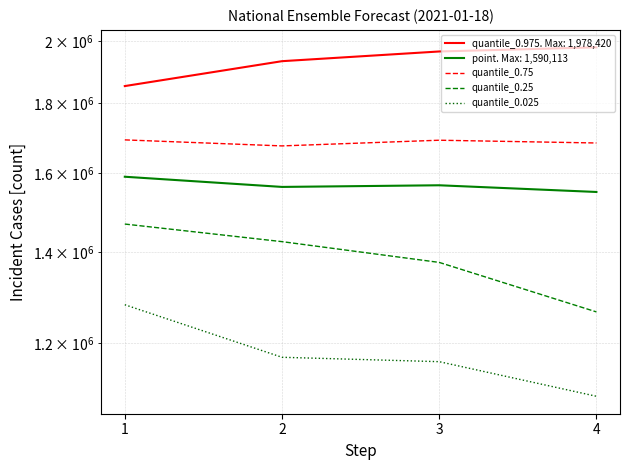

Count the quantile_0.25 values in the range 1375948 to 1468045.

3